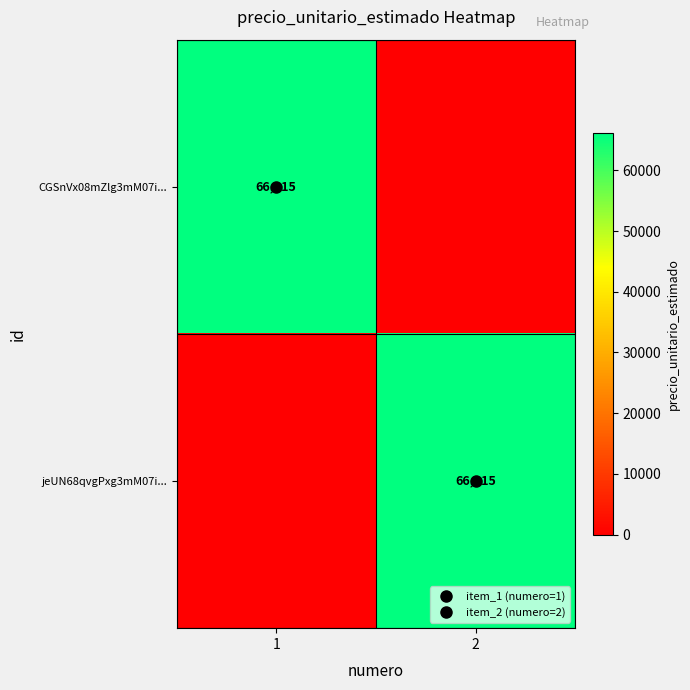

What is the average value of the jeUN68qvgPxg3mM07i... series?

33058